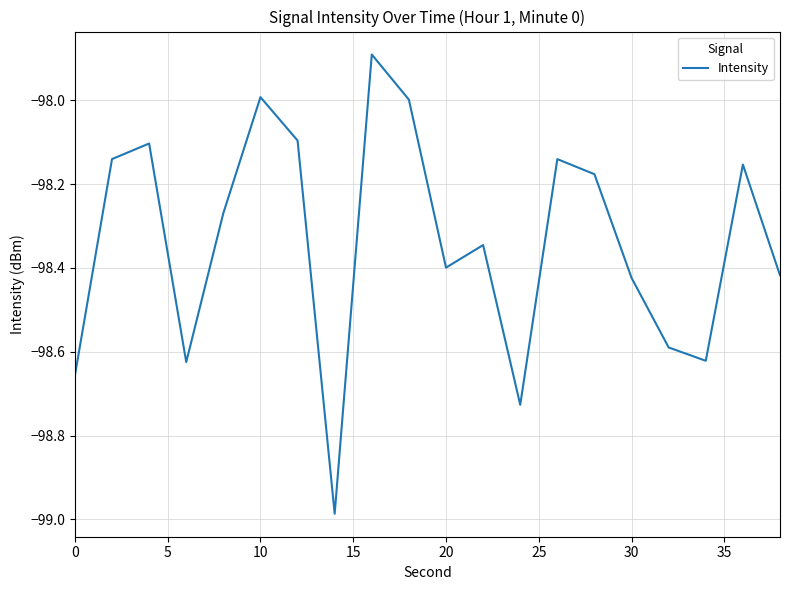

What is the maximum value shown in the chart?

-97.9